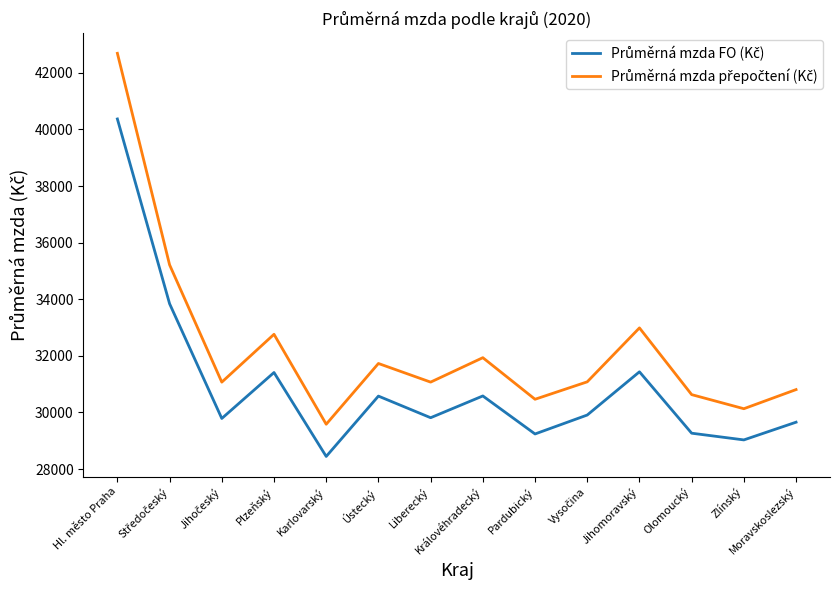

At how many categories does at least one series exceed 39345?

1